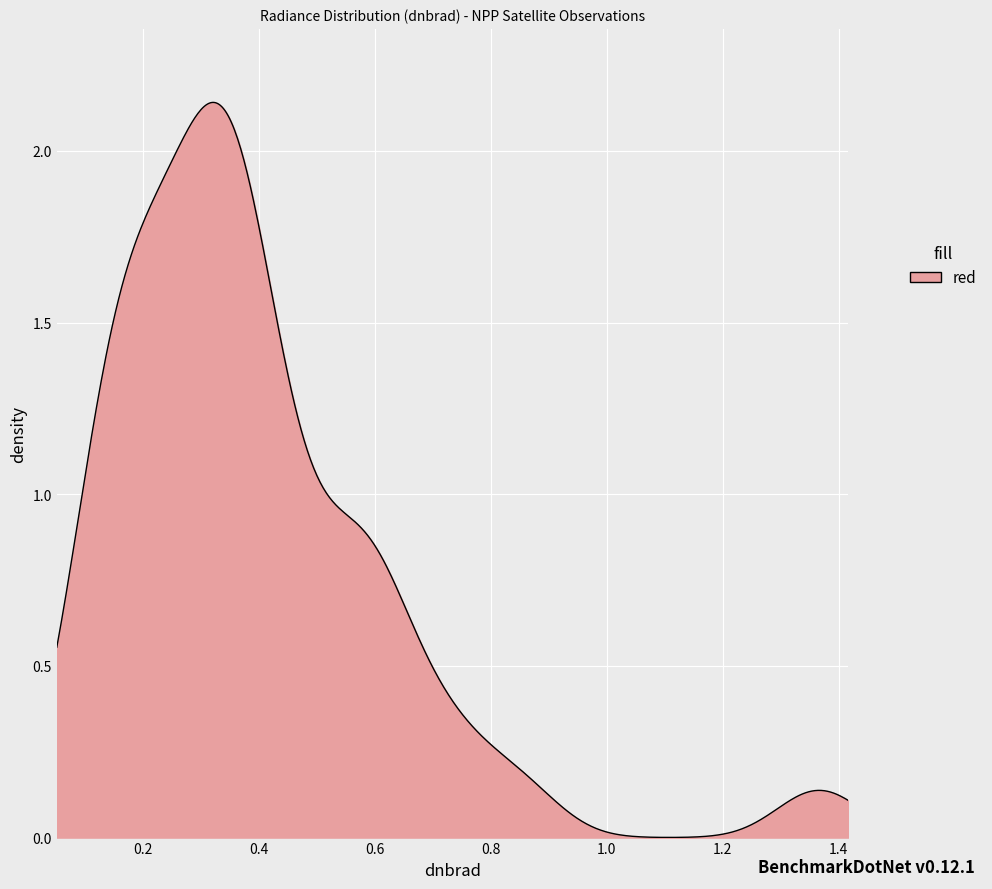

Does the chart have visible grid lines?

Yes